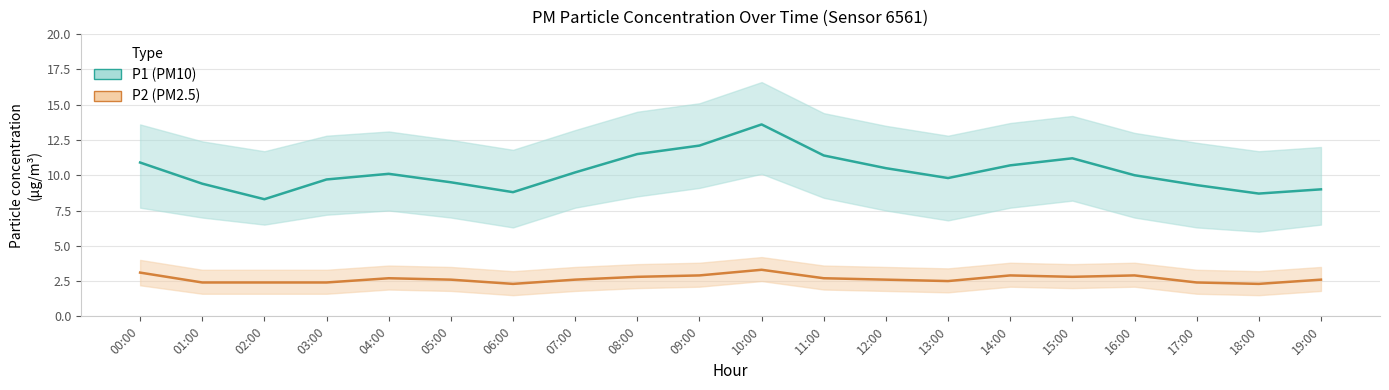

Is the value of P1 (PM10) at 13:00 greater than the value of P2 (PM2.5) at 06:00?

Yes